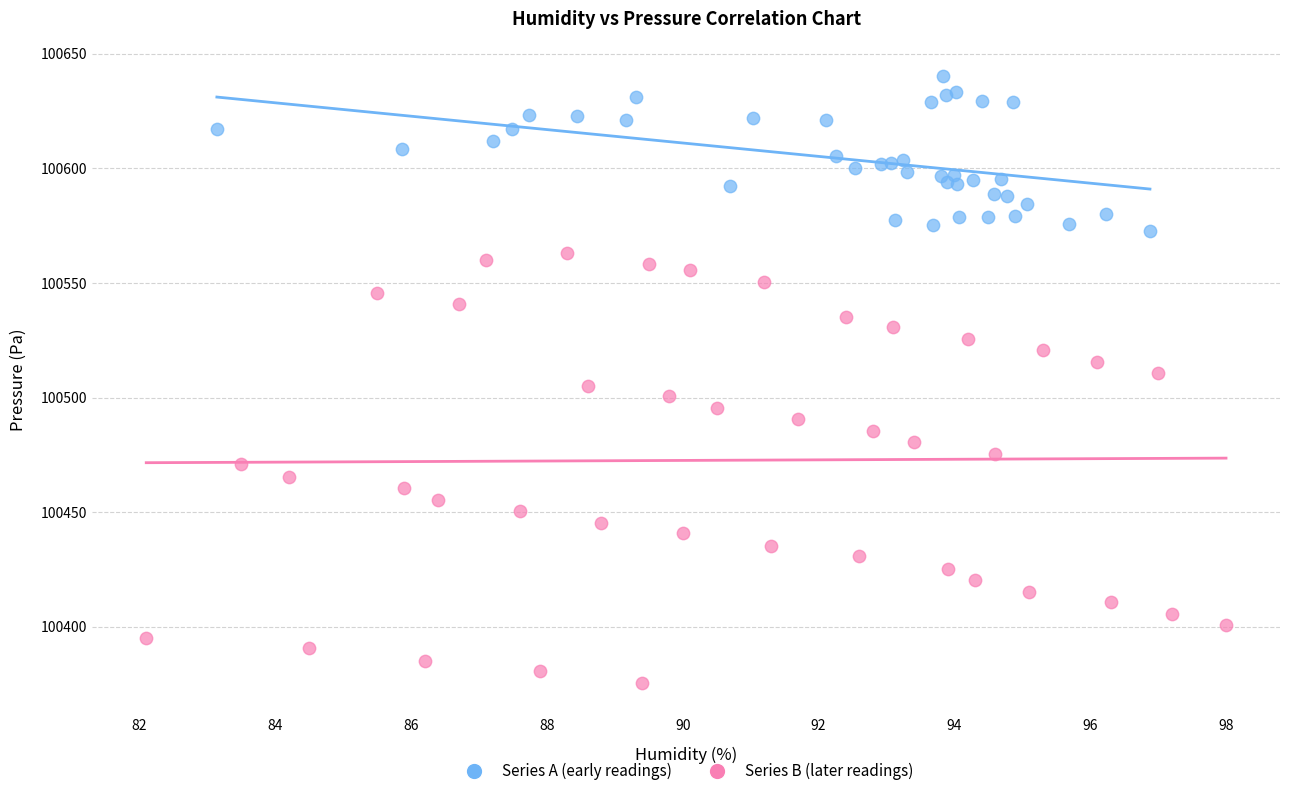

Which series reaches the minimum Y coordinate?

Series B (later readings)